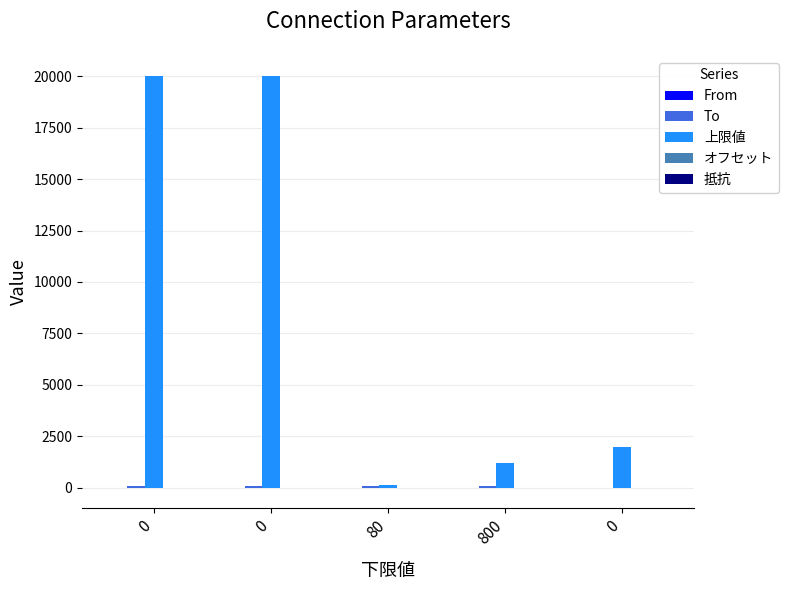

What is the sum of the オフセット values at 0 and 80?

-1